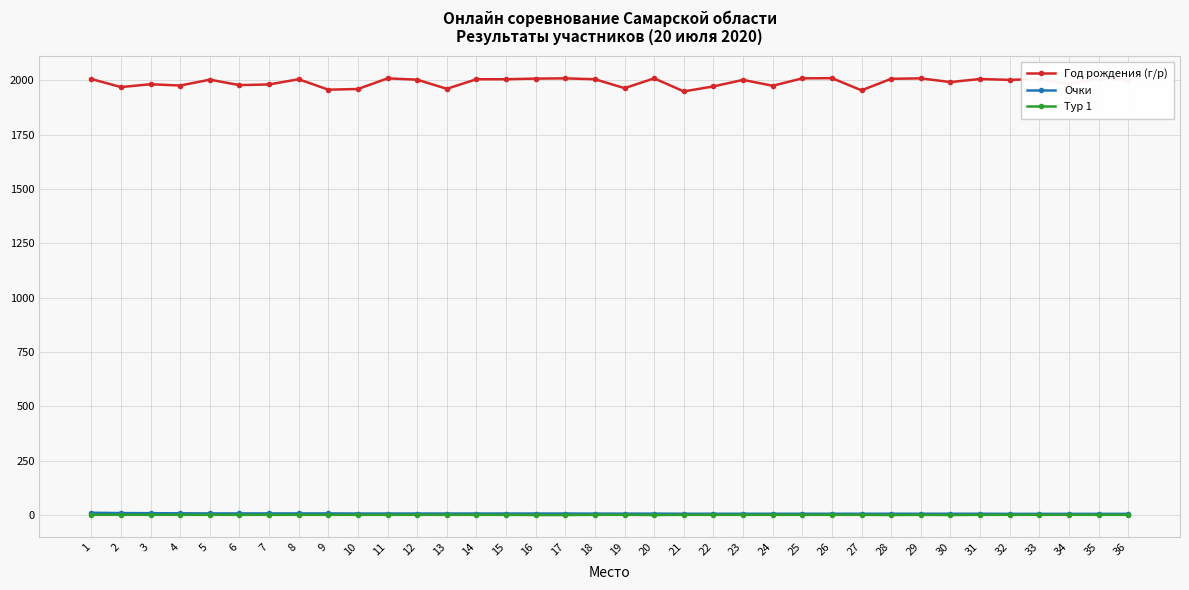

What is the difference between the maximum and second lowest values in the Очки series?

5.0